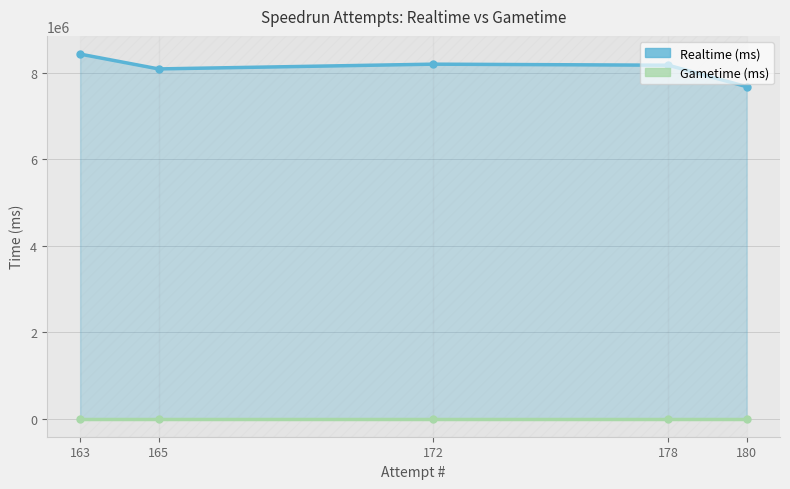

True or false: Gametime (ms) has more than 1 points higher than both neighbors.

False